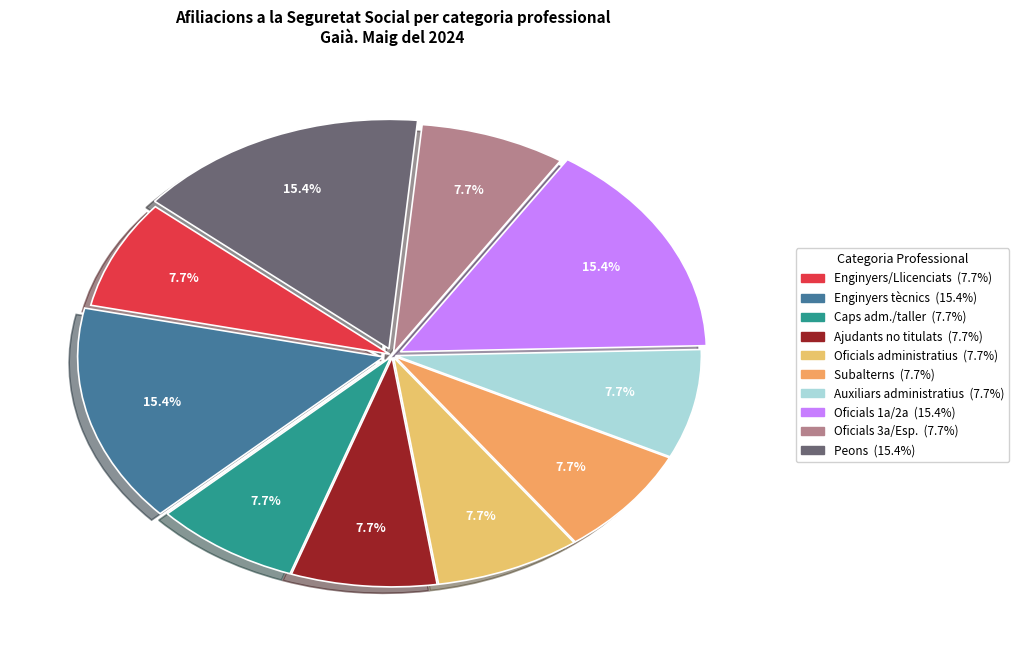

How many slices are in this pie chart?

10